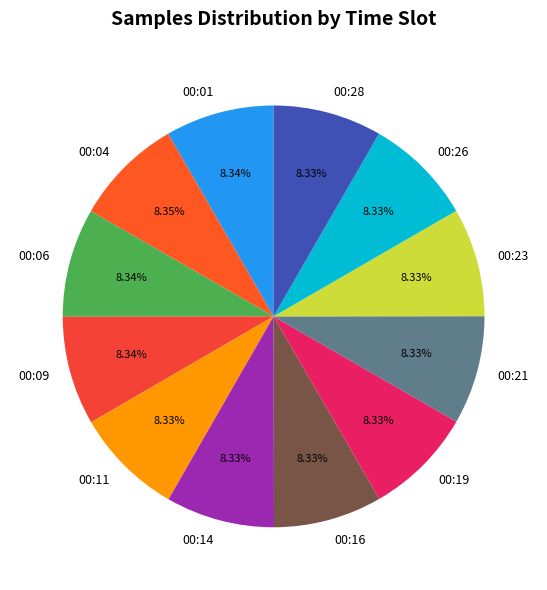

To the nearest percent, what is the average slice percentage?

8%